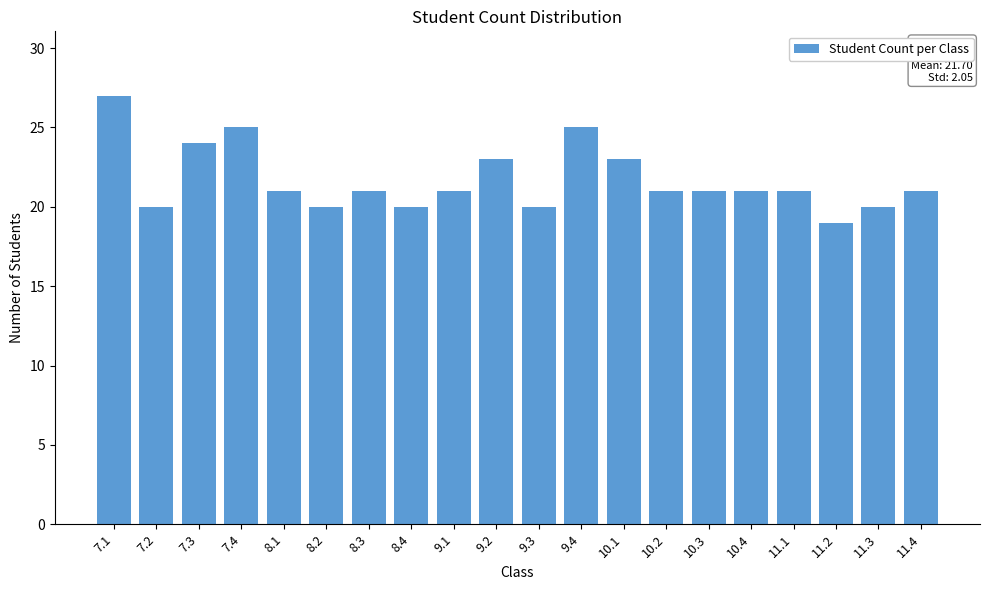

Reading left to right, list all the values displayed in this chart.

7.1=27	7.2=20	7.3=24	7.4=25	8.1=21	8.2=20	8.3=21	8.4=20	9.1=21	9.2=23	9.3=20	9.4=25	10.1=23	10.2=21	10.3=21	10.4=21	11.1=21	11.2=19	11.3=20	11.4=21